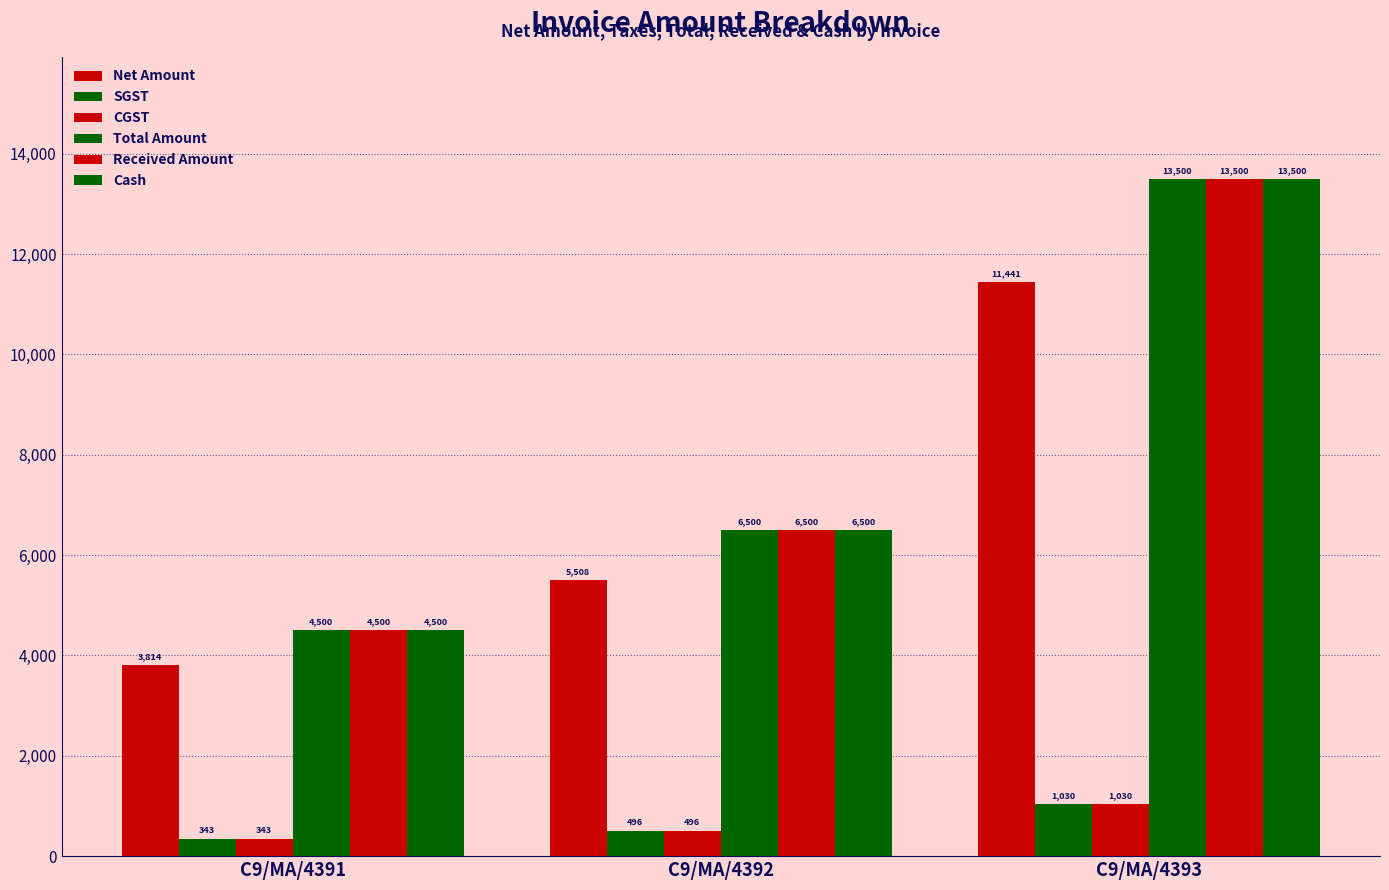

What is the difference between the highest and lowest values at C9/MA/4393?

12470.3